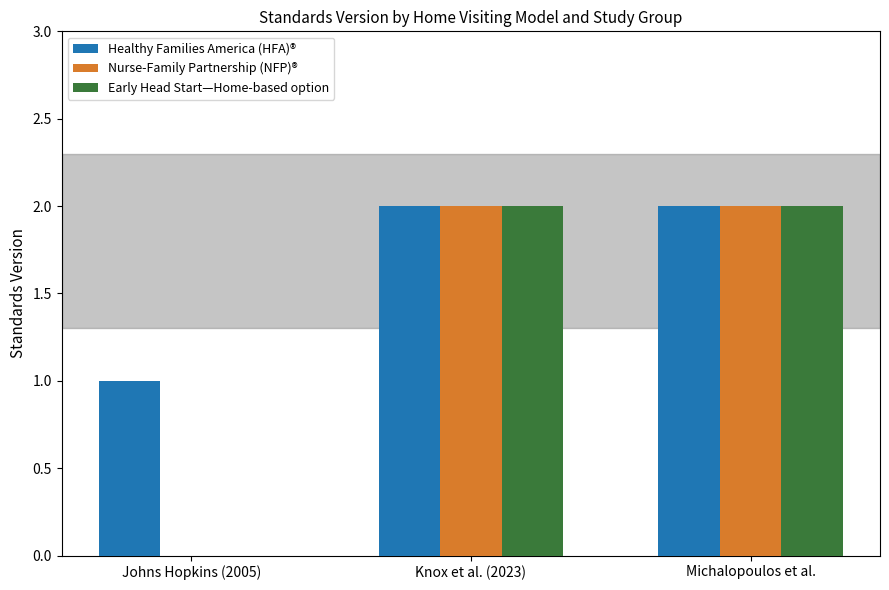

What are all the series names shown in the legend?

Healthy Families America (HFA)®, Nurse-Family Partnership (NFP)®, Early Head Start—Home-based option